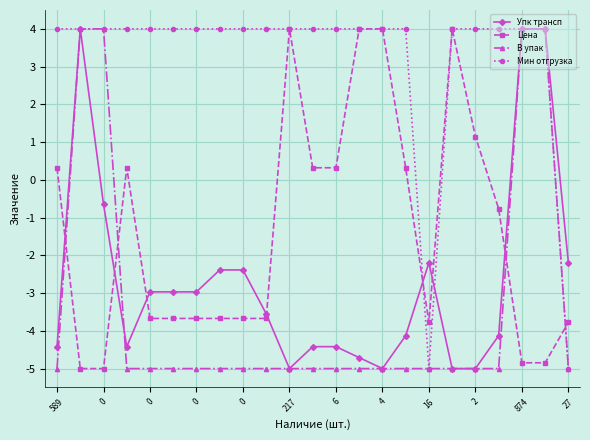

How many values in Упк трансп are above zero?

3